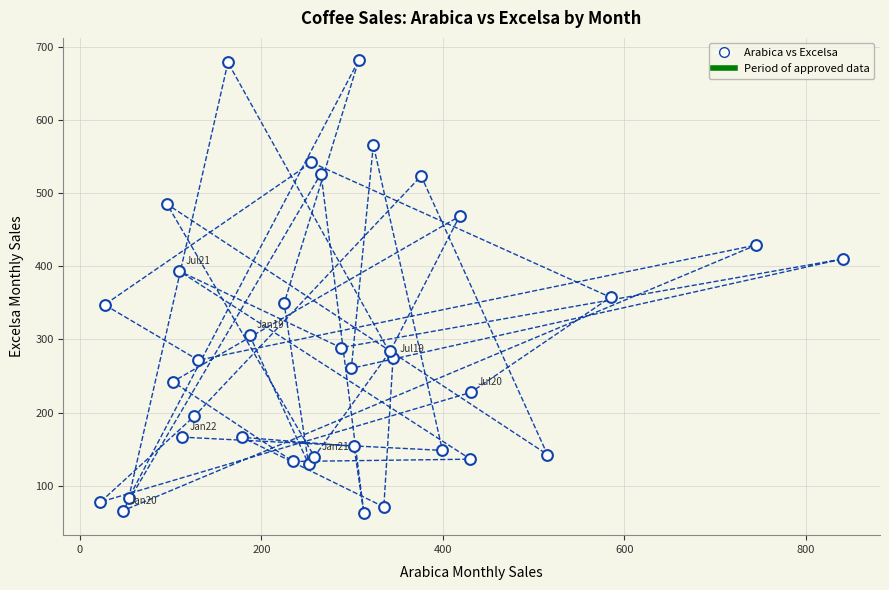

What is the range of Y values (max minus min)?

617.8